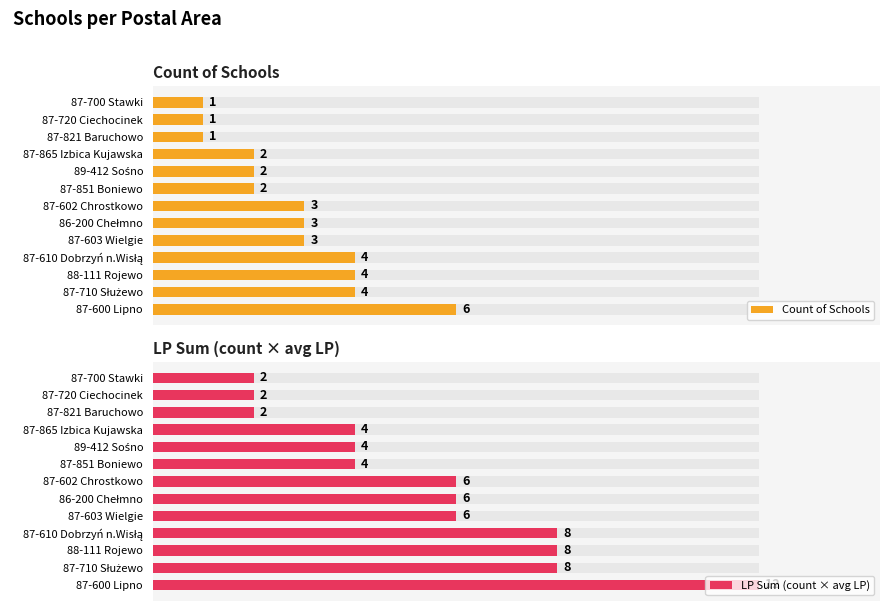

Reading right to left, what are all the values shown in this chart?

Count of Schools: 1	1	1	2	2	2	3	3	3	4	4	4	6
LP Sum (count × avg LP): 2	2	2	4	4	4	6	6	6	8	8	8	12